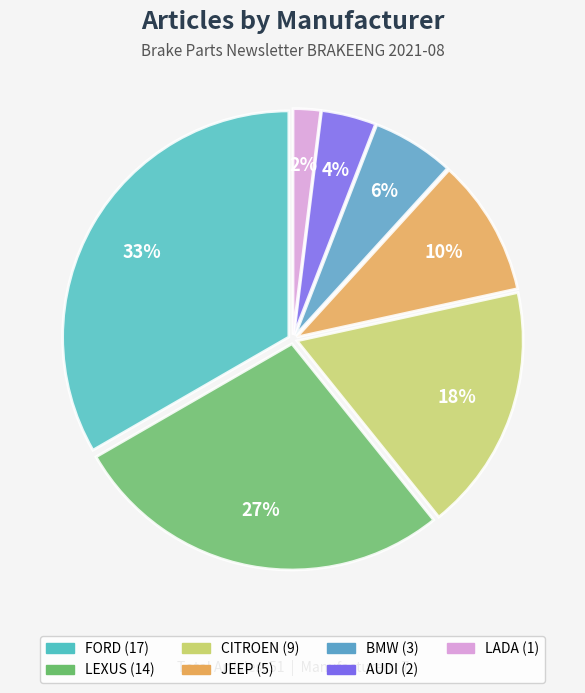

Rank the categories by value from lowest to highest.

LADA, AUDI, BMW, JEEP, CITROEN, LEXUS, FORD